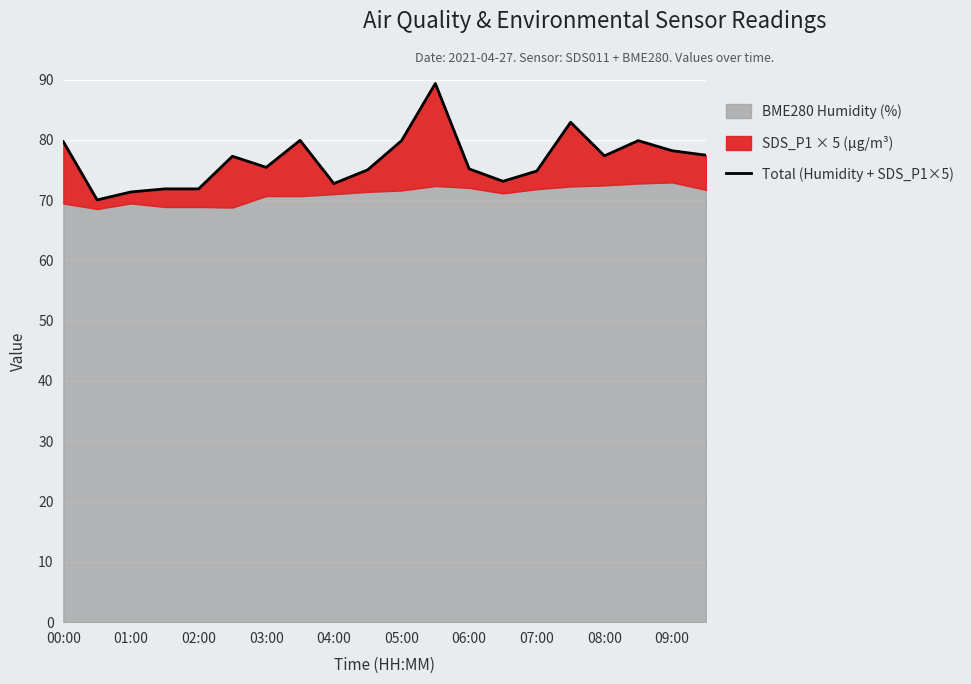

What position from the left is 11?

12